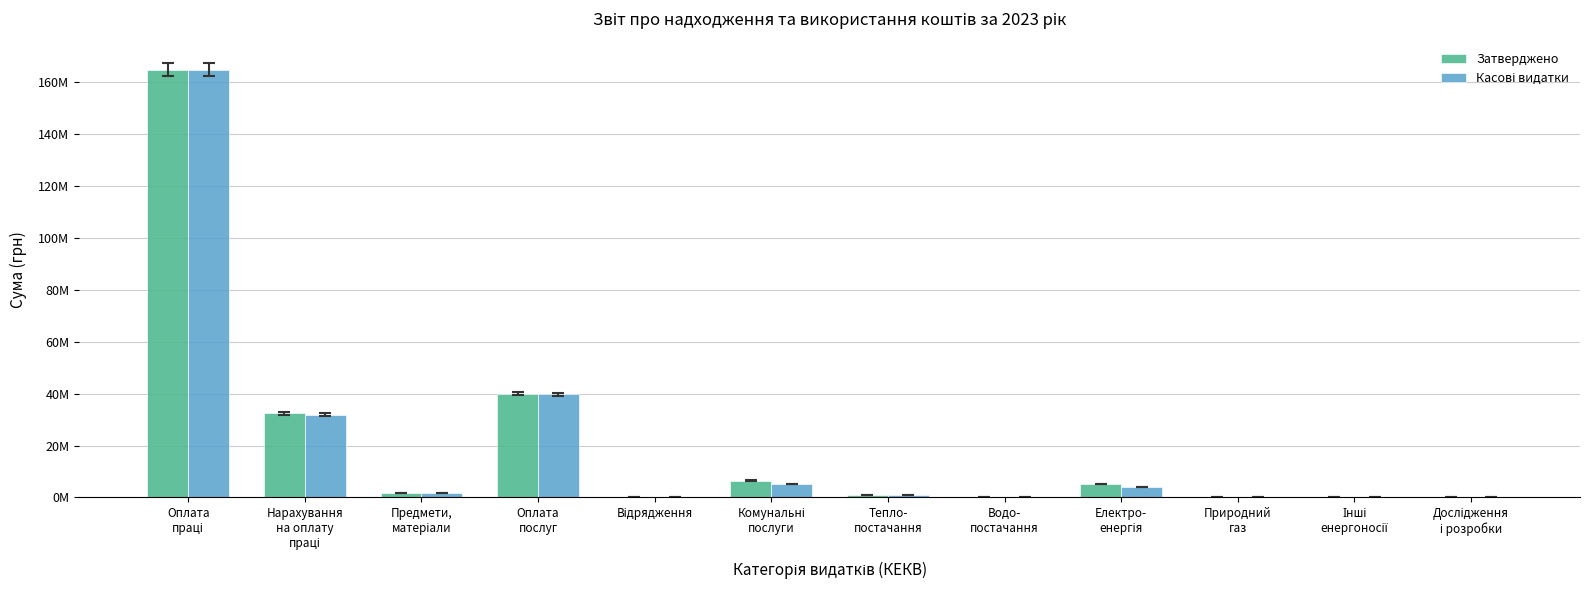

Which series has the widest spread of values?

Касові видатки